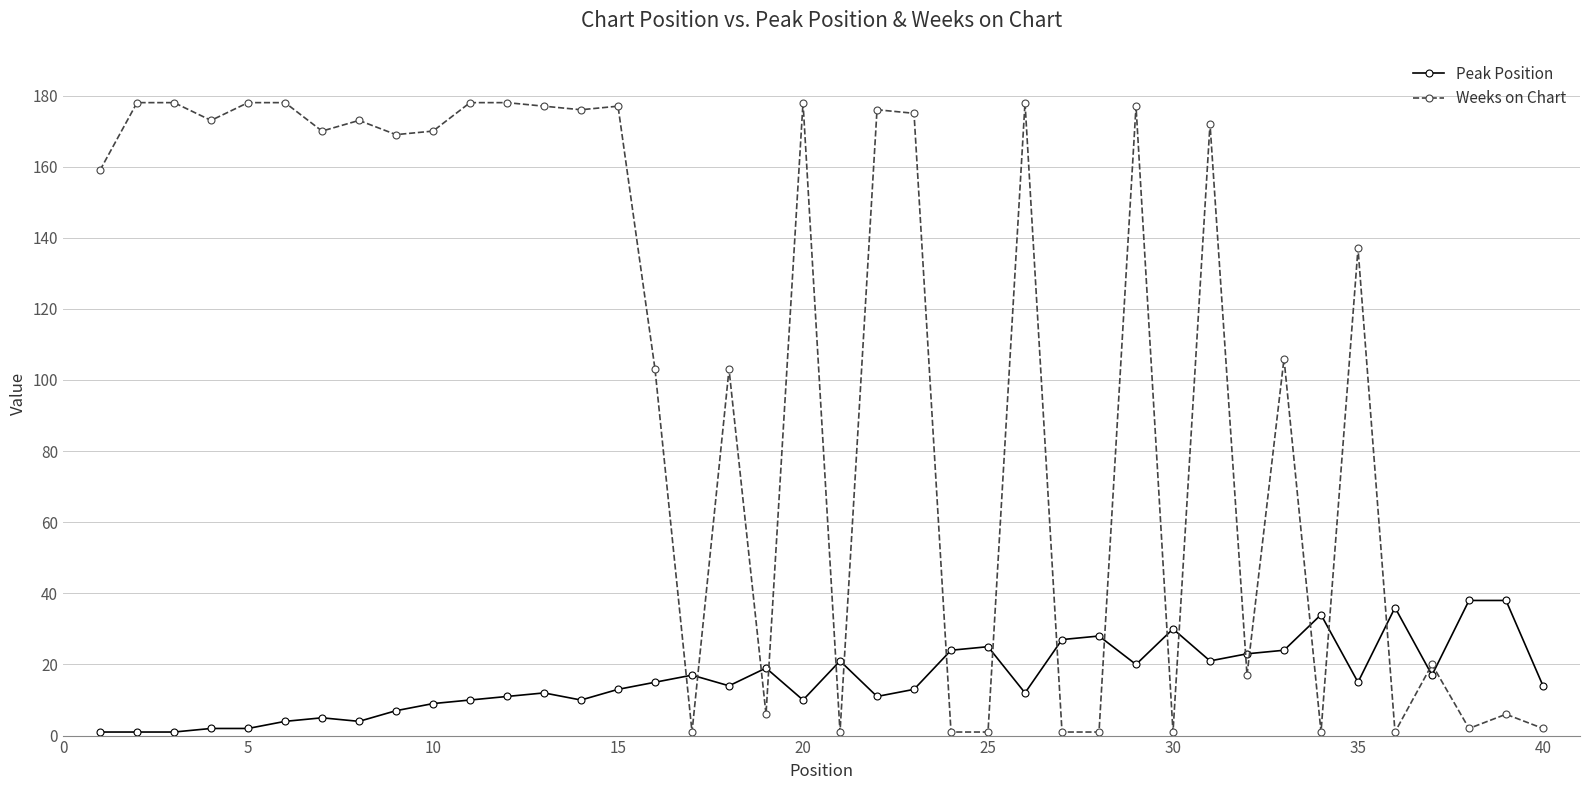

What is the difference between the maximum and minimum values in the Weeks on Chart series?

177